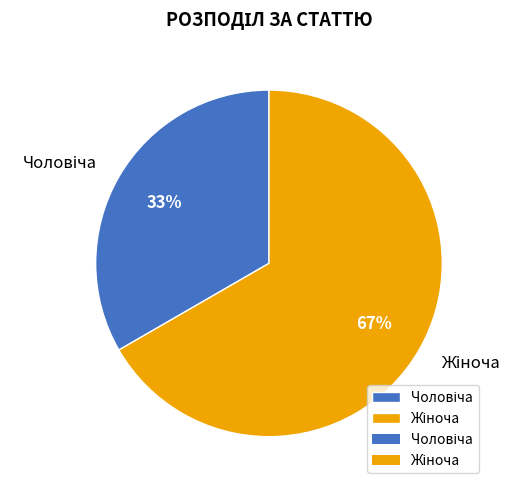

To the nearest percent, what is the average slice percentage?

50%